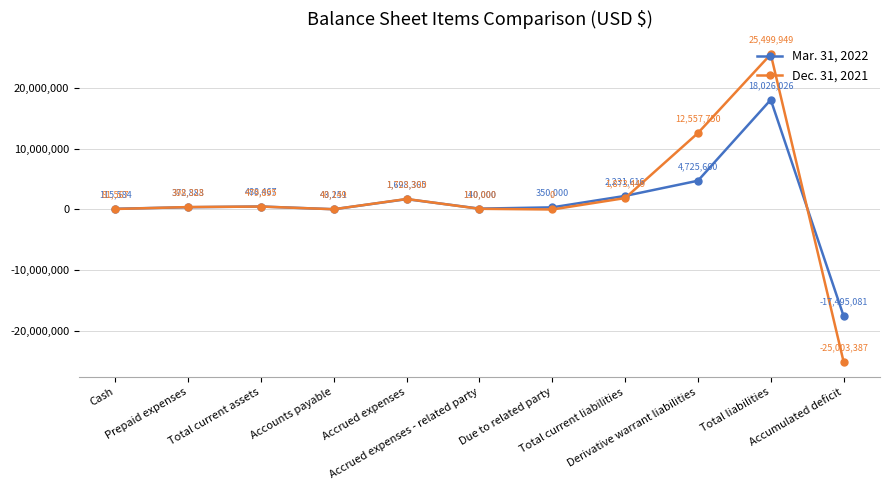

Read the Mar. 31, 2022 value at Total current liabilities, to the nearest 10.

2231620